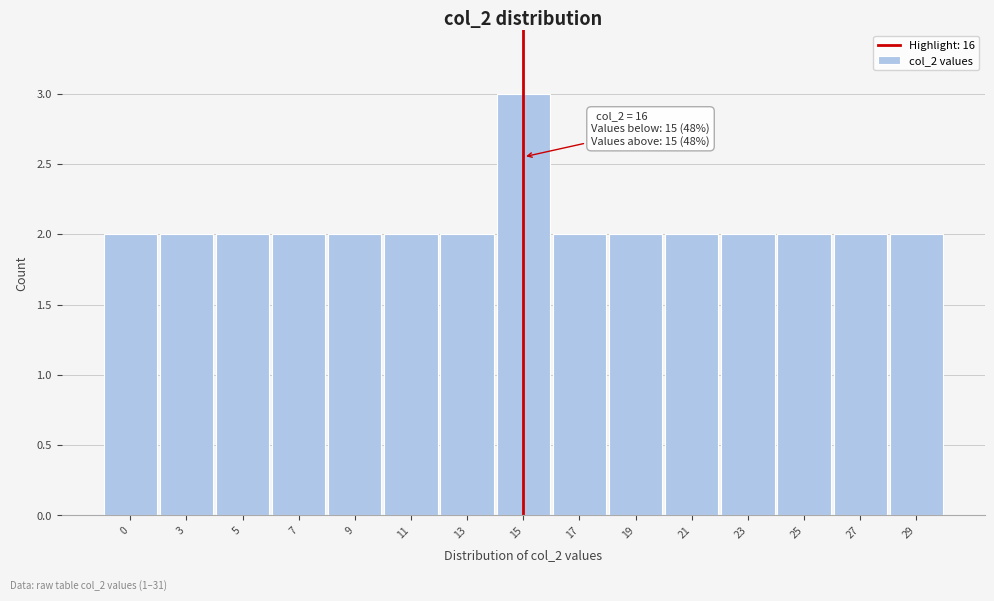

Reading left to right, extract all data points from this chart.

2	2	2	2	2	2	2	3	2	2	2	2	2	2	2